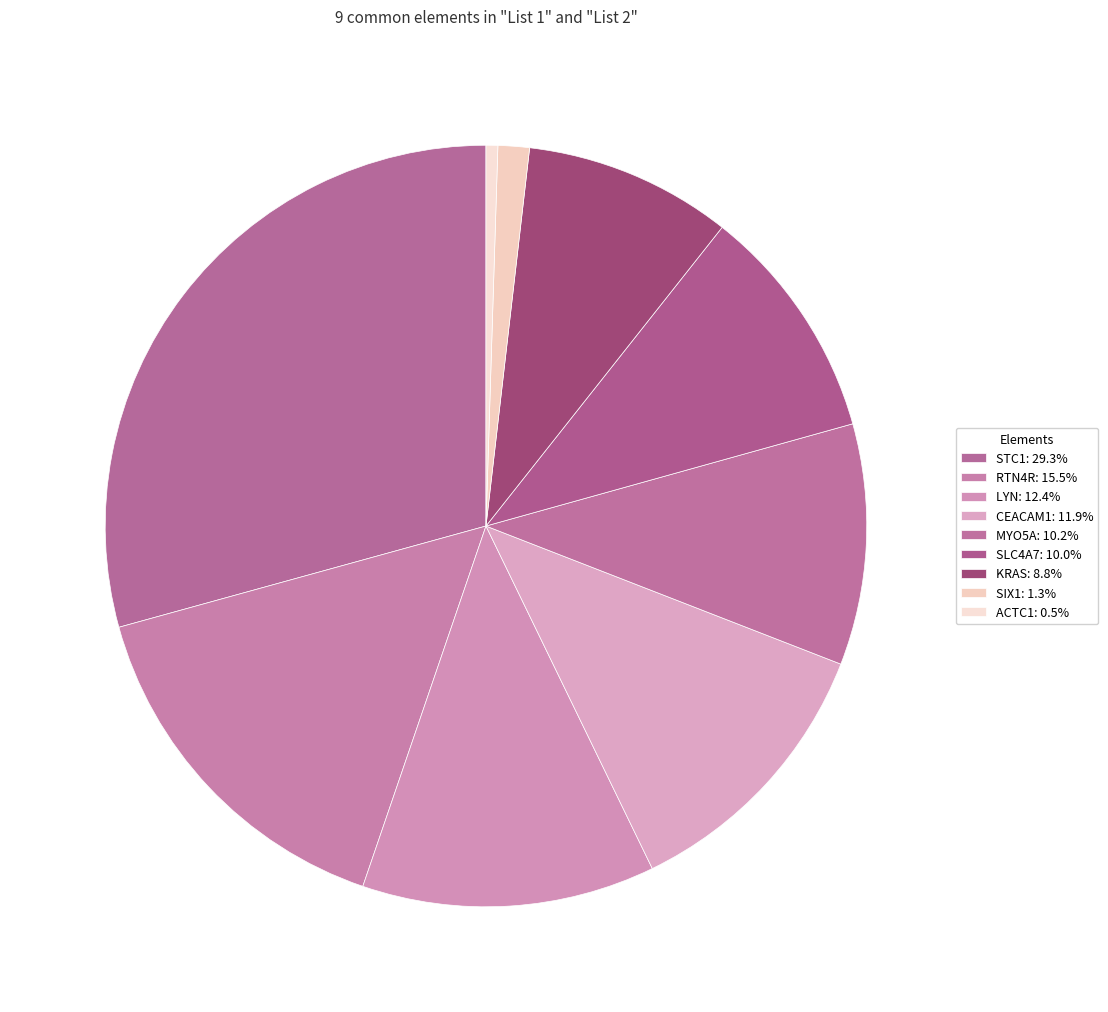

To the nearest percent, what is the average slice percentage?

11%